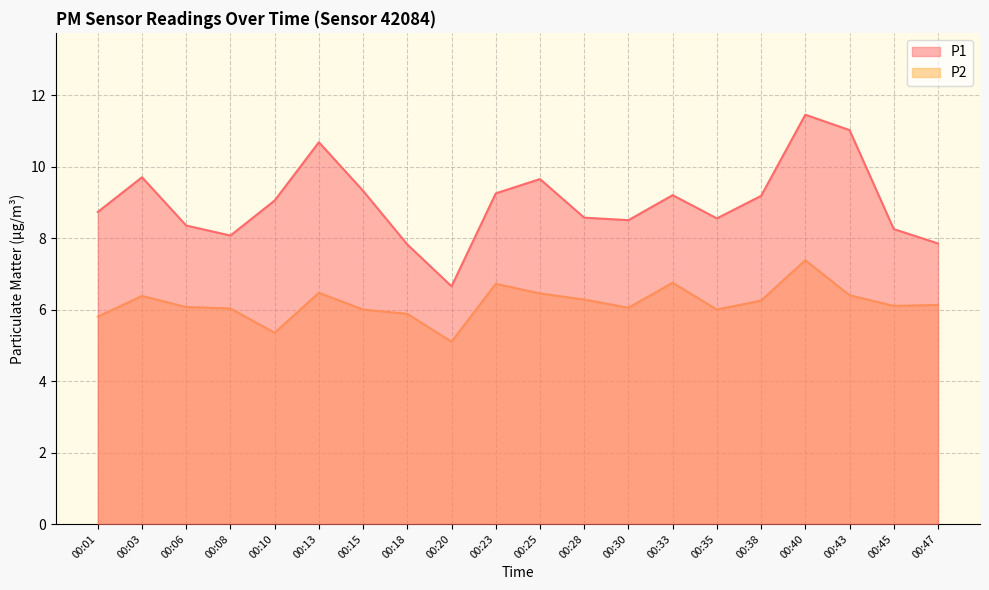

True or false: P2 has a value of 5.9 at 00:18.

True